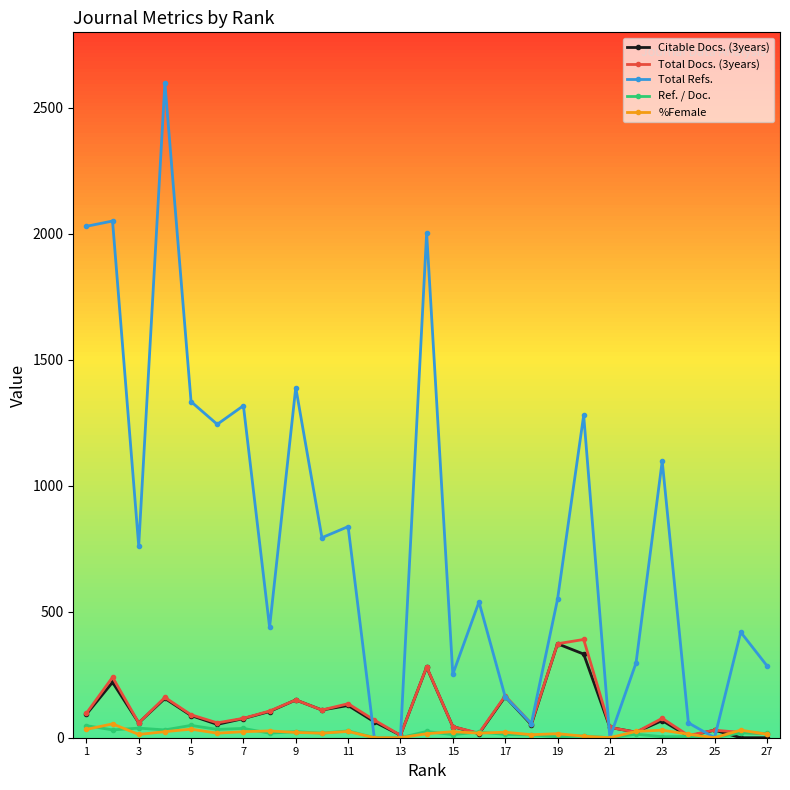

True or false: Total Docs. (3years) has more than 1 interior local peaks.

True